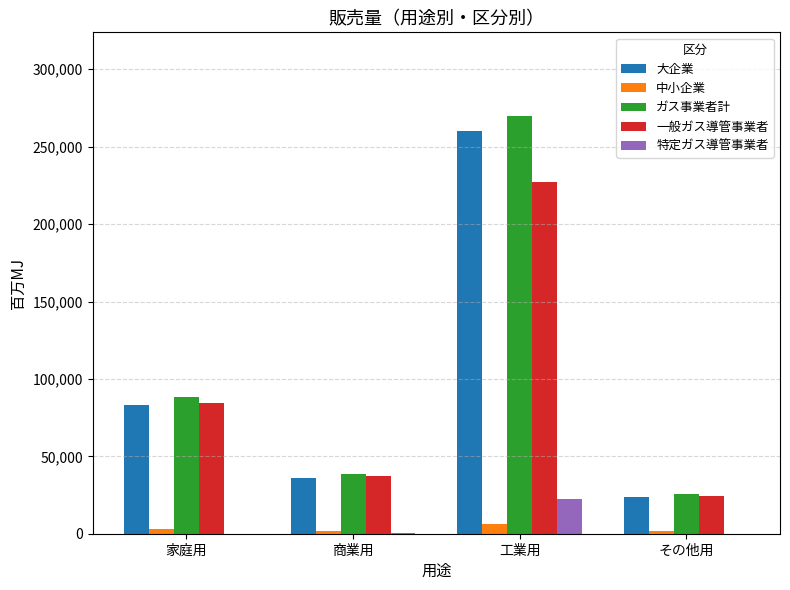

At which category is the sum across all series the highest?

工業用